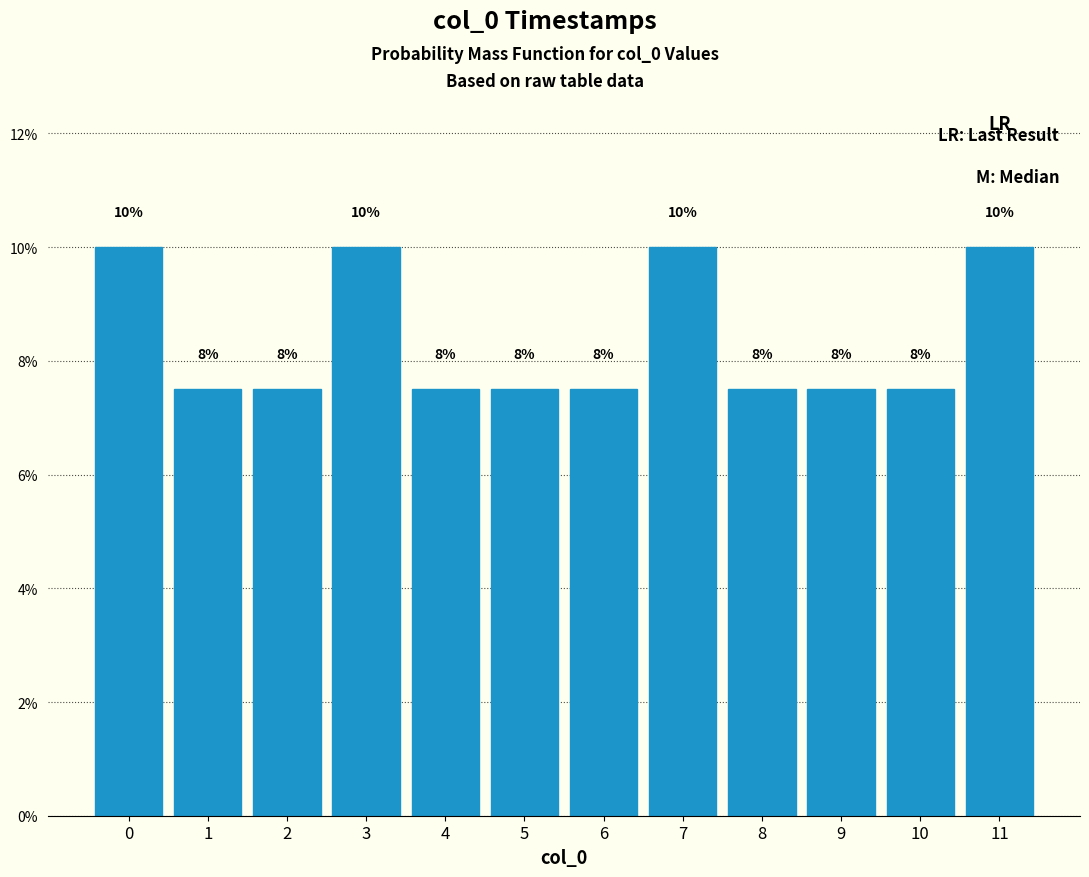

Are the bars horizontal?

No